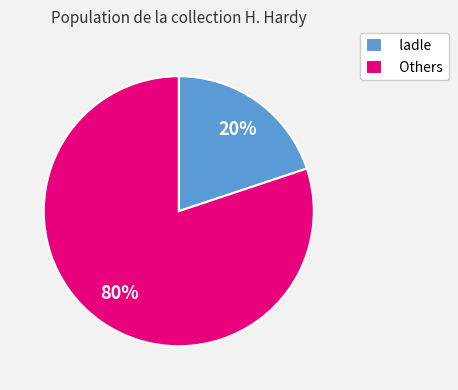

Is the sum of ladle and Others greater than half?

Yes